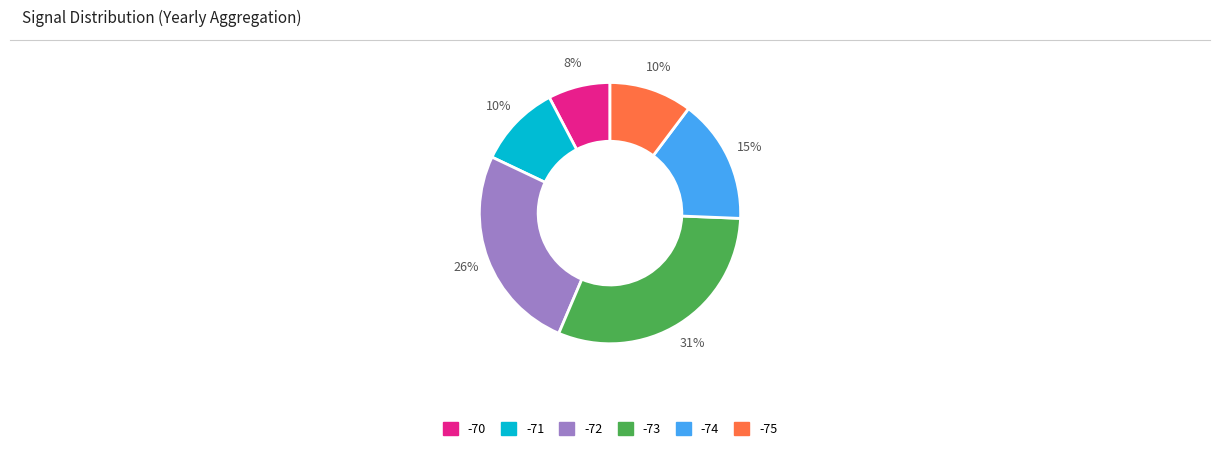

Does any single category account for the majority?

No